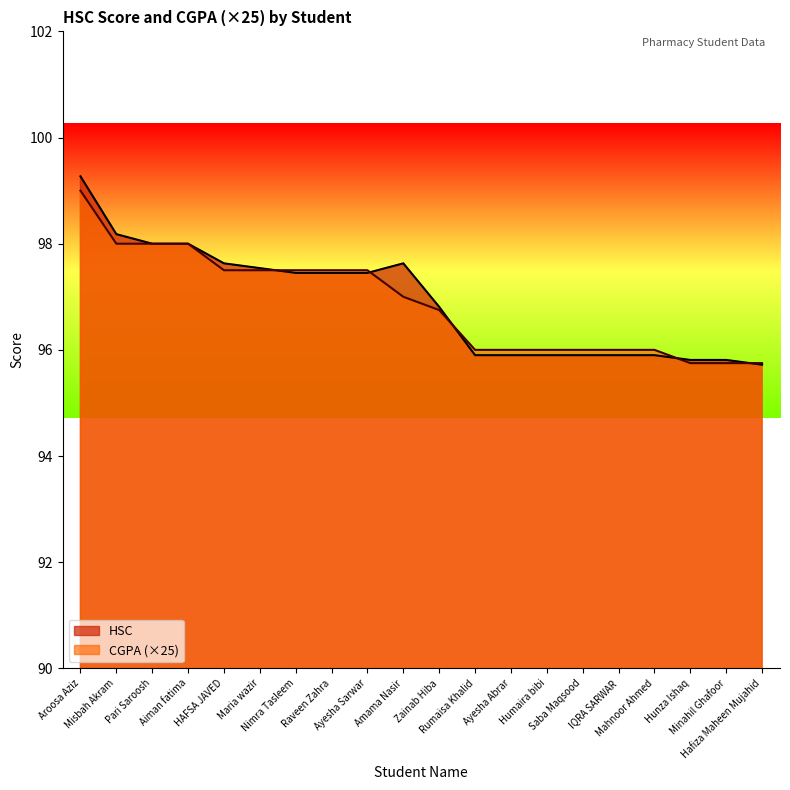

Where is the first local maximum for HSC?

Amama Nasir